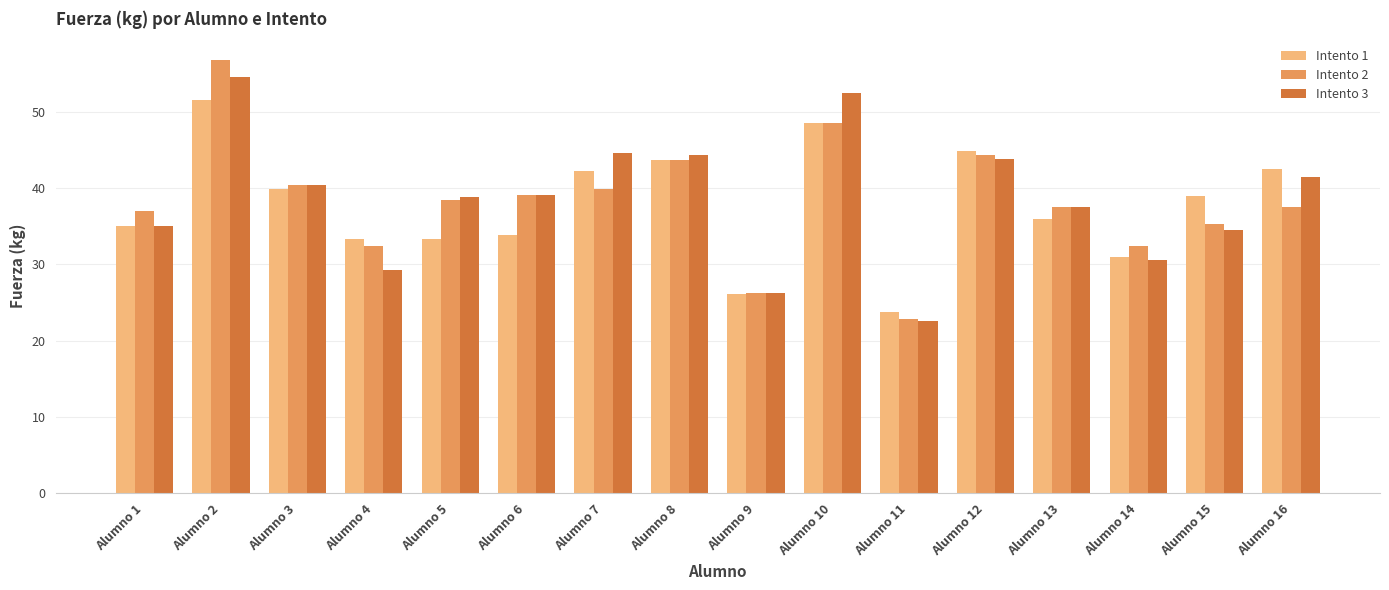

The Intento 1 series shows 27.6 at Alumno 16. True or false?

False